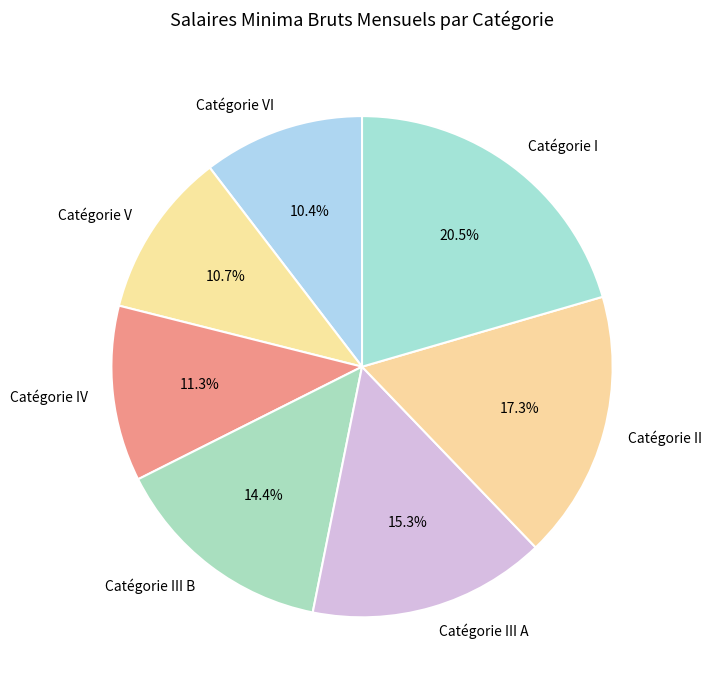

Is Catégorie II the majority of the pie?

No